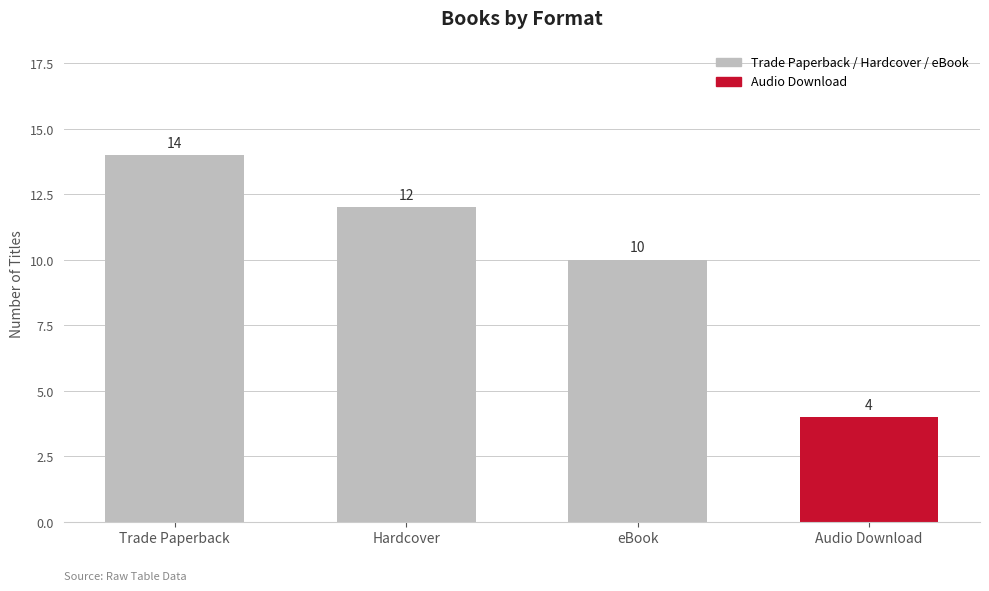

What is the difference between the maximum and minimum values?

10